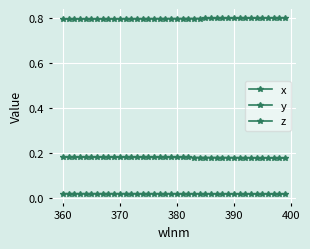

How many categories are shown in the chart?

40